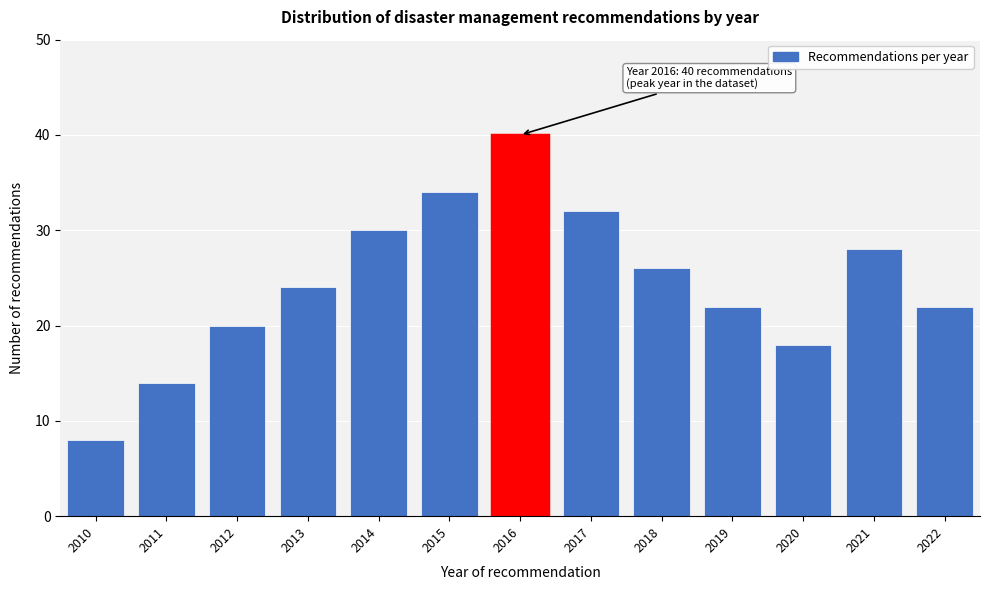

Reading left to right, extract all data points from this chart.

2010=8	2011=14	2012=20	2013=24	2014=30	2015=34	2016=40	2017=32	2018=26	2019=22	2020=18	2021=28	2022=22